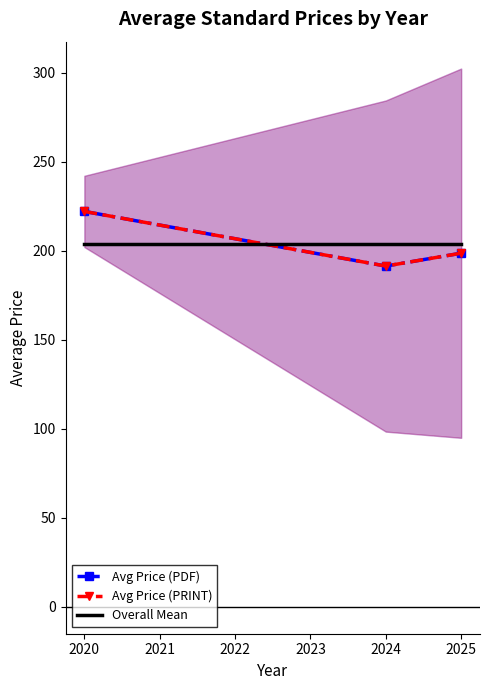

Which category has the highest value in the Overall Mean series?

2019